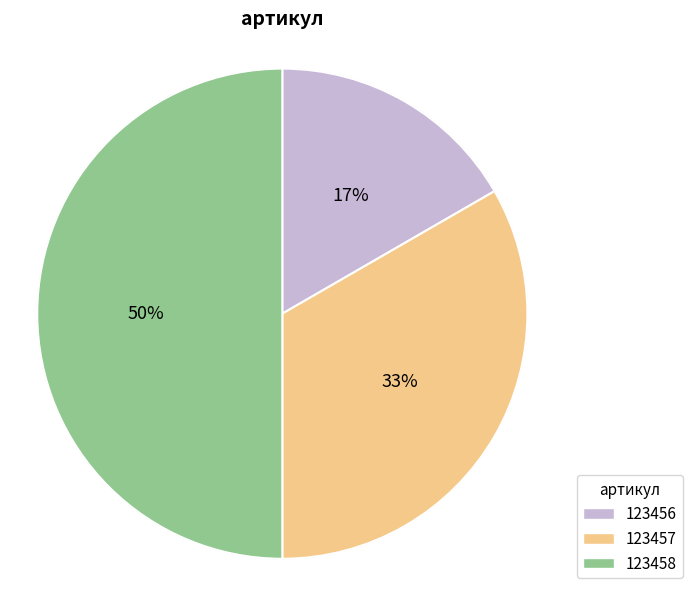

To the nearest percent, what portion does 123456 represent?

17%